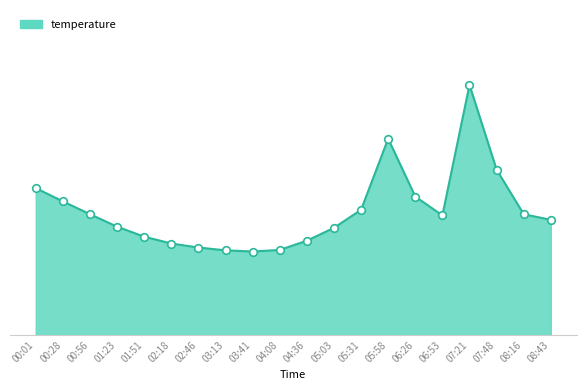

Is this an area chart (filled region under the line)?

Yes